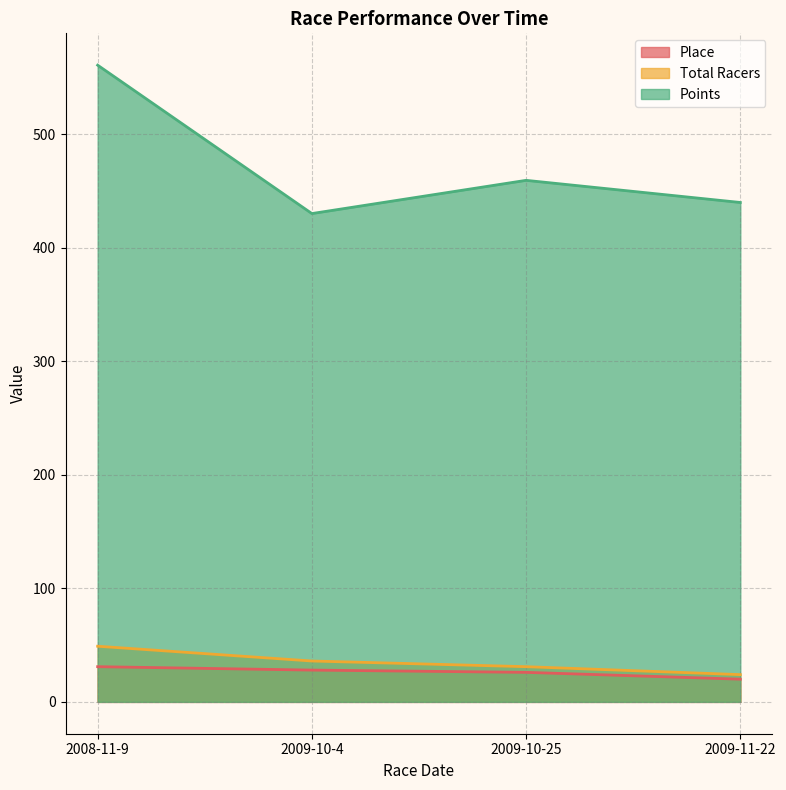

What is the difference between the second highest and second lowest values in the Points series?

19.5